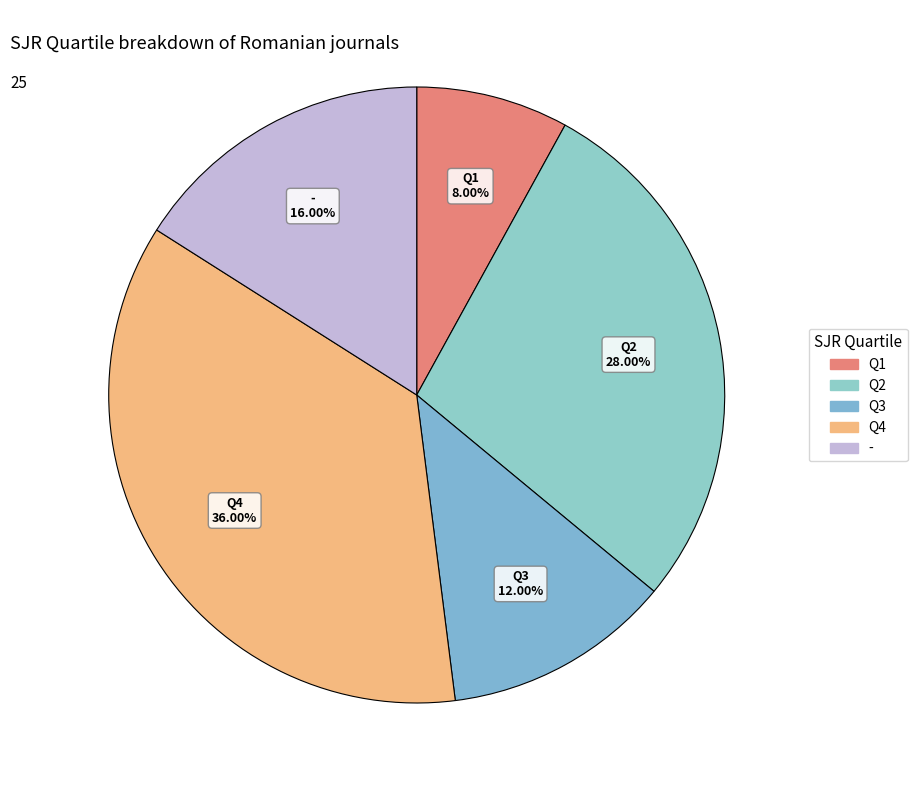

Approximately how many times larger is the value at Q4 compared to Q3?

3.0